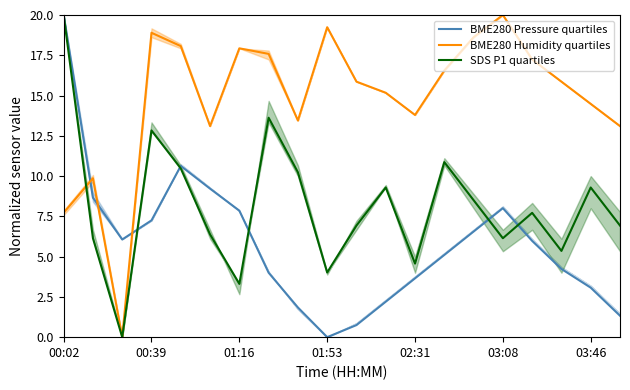

What is the value of the SDS P1 quartiles point at the 9th from the left?

10.2